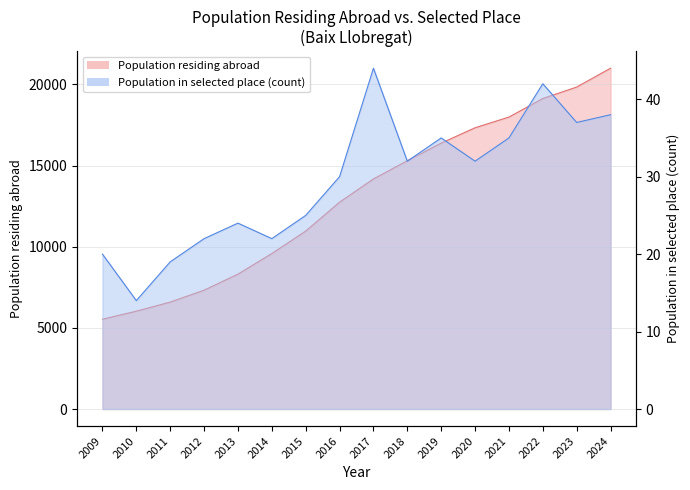

What is the value of the 12th point from the left?

17329